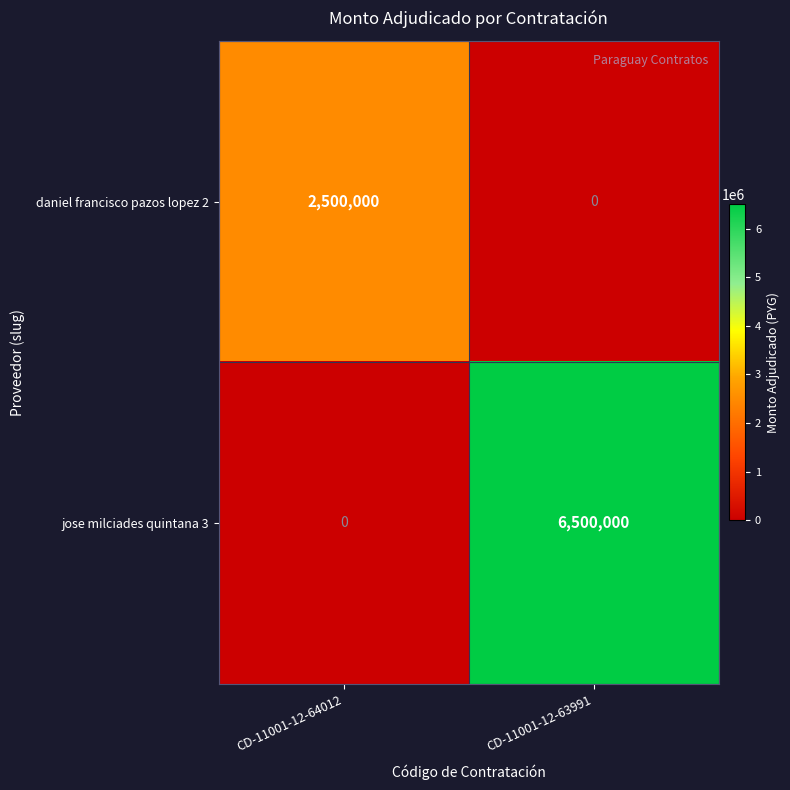

The daniel francisco pazos lopez 2 series shows 2500000 at CD-11001-12-64012. True or false?

True